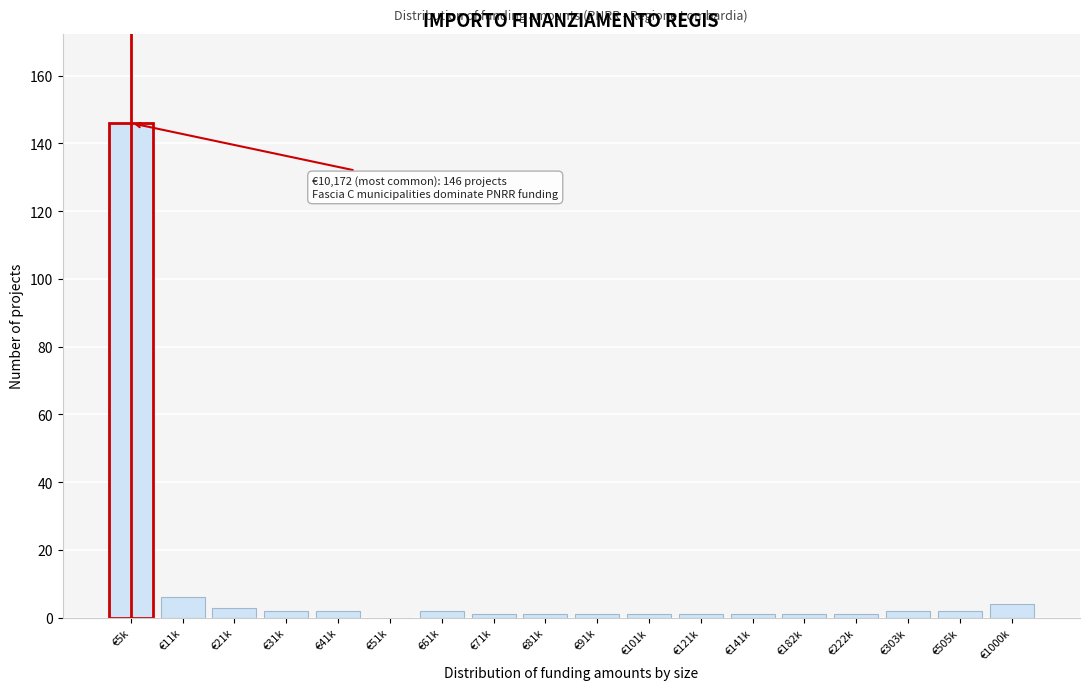

Reading left to right, list all the values displayed in this chart.

€5k=146	€11k=6	€21k=3	€31k=2	€41k=2	€51k=0	€61k=2	€71k=1	€81k=1	€91k=1	€101k=1	€121k=1	€141k=1	€182k=1	€222k=1	€303k=2	€505k=2	€1000k=4